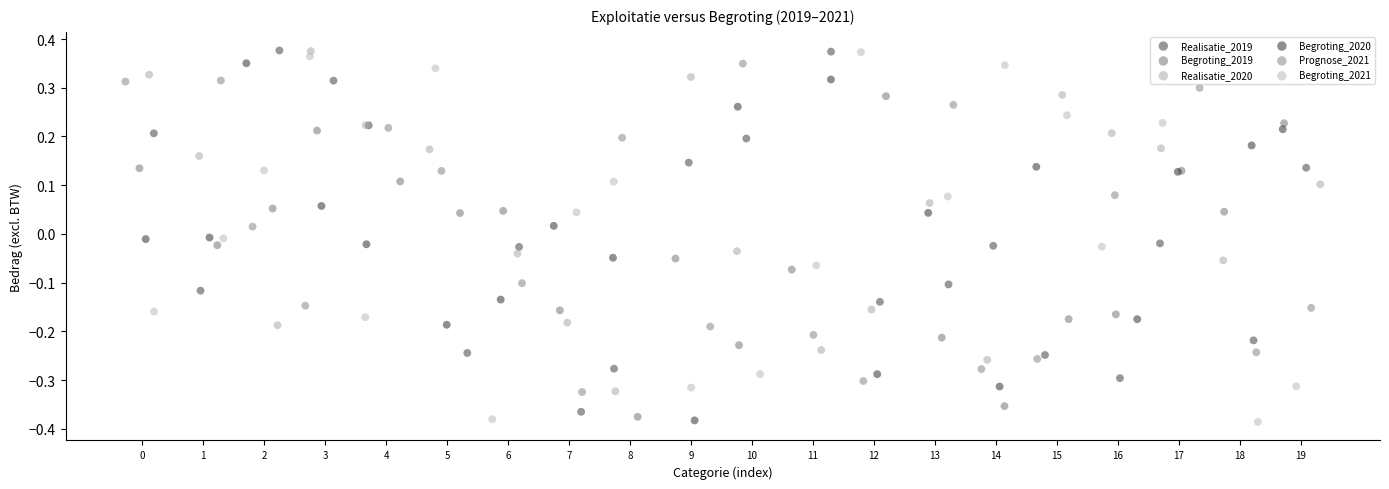

What are all the series names shown in the legend?

Realisatie_2019, Begroting_2019, Realisatie_2020, Begroting_2020, Prognose_2021, Begroting_2021